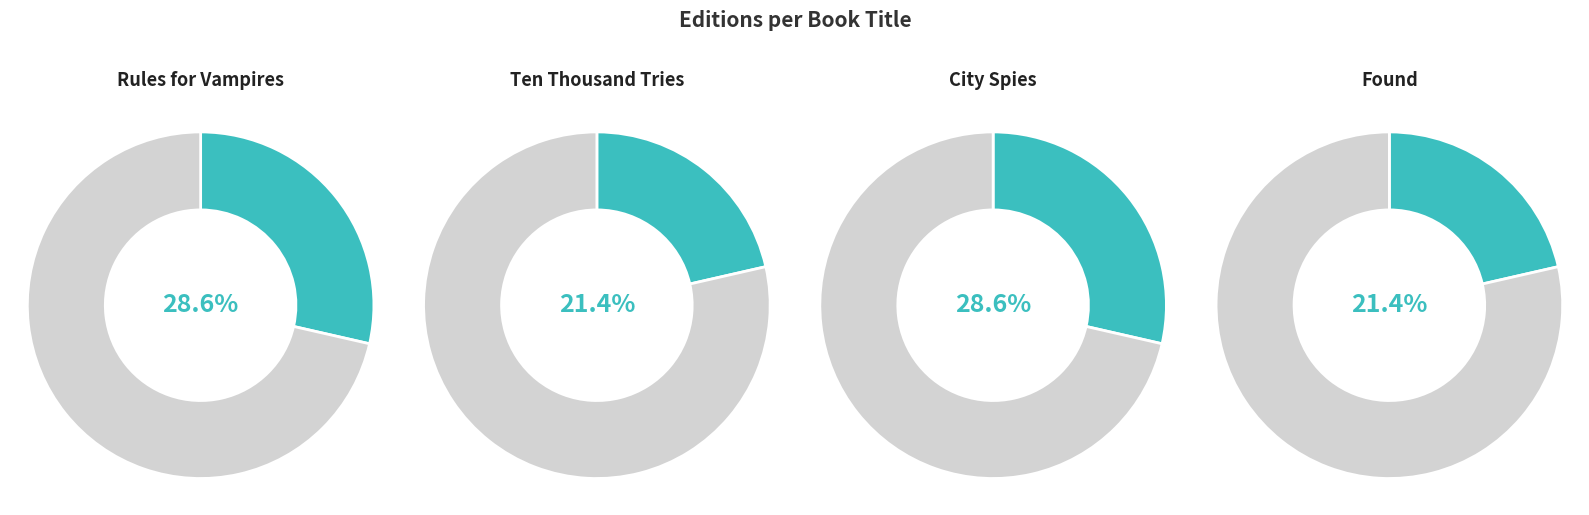

How many segments does this pie chart have?

4